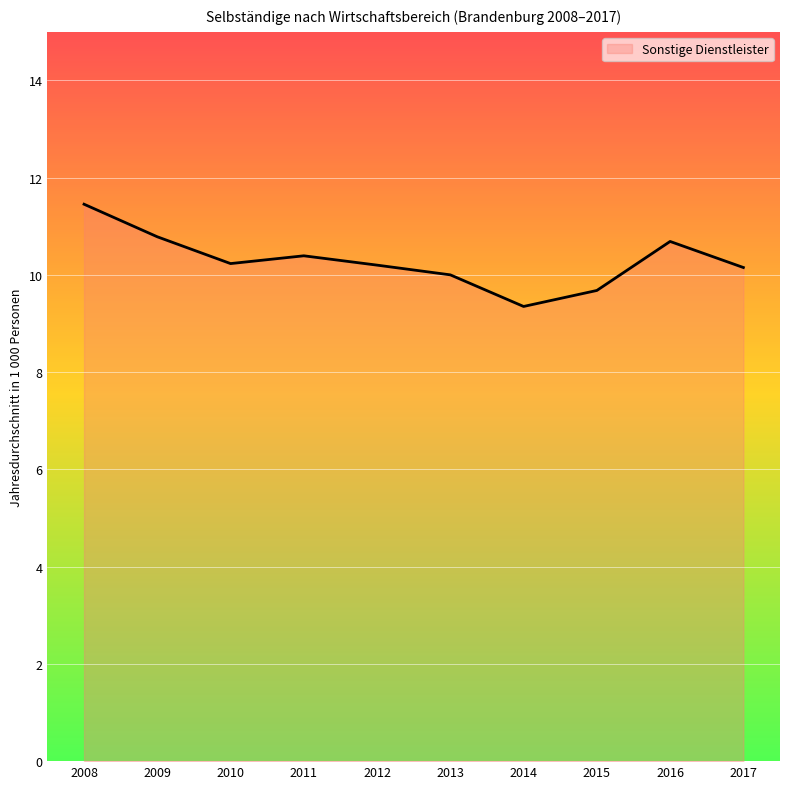

What is the difference between the maximum and second lowest values?

1.8